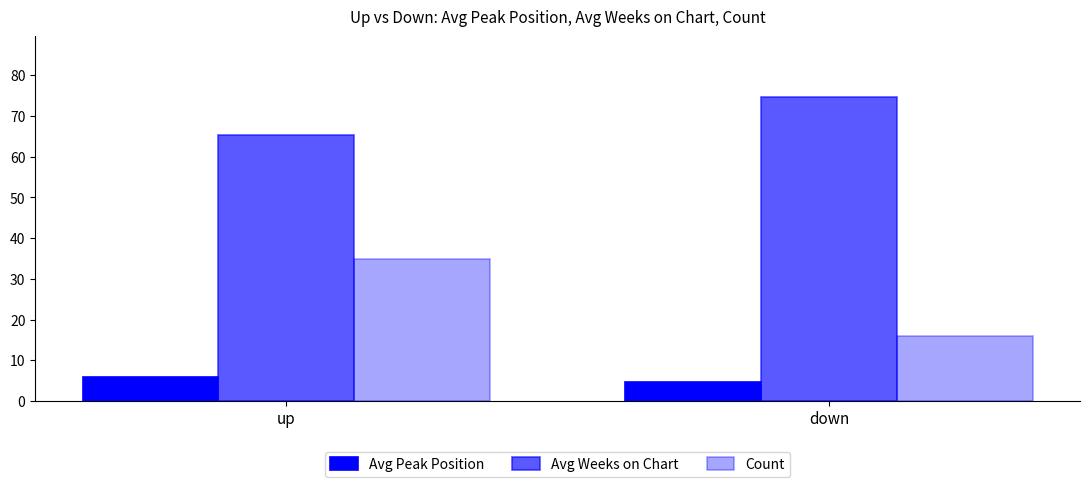

How many bars are there in total?

6